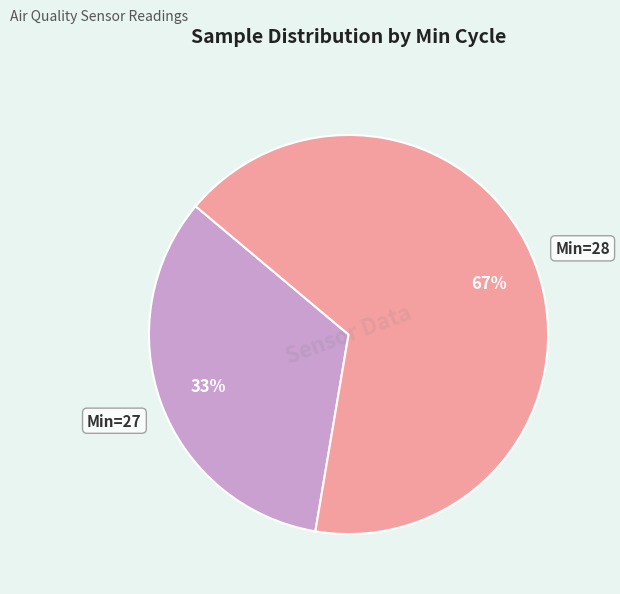

Is there any slice that represents more than half of the pie?

Yes